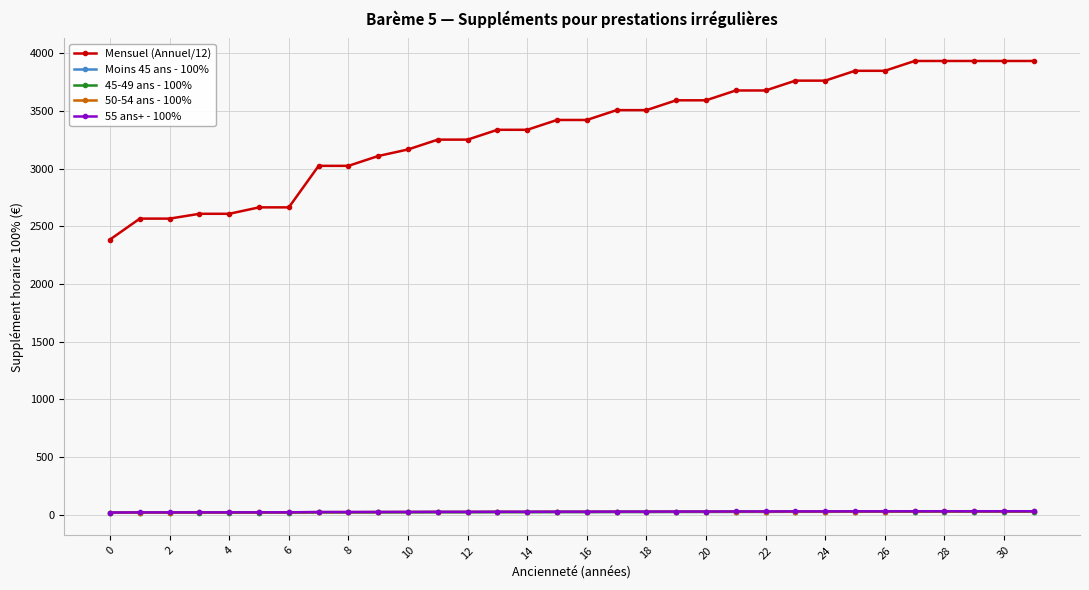

Which series has the widest spread of values?

Mensuel (Annuel/12)